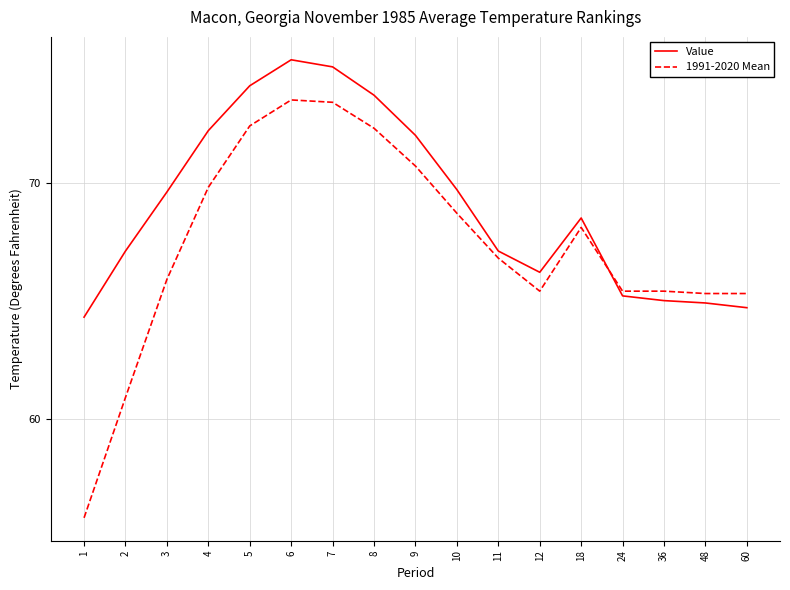

What is the average value of the 1991-2020 Mean series?

67.4